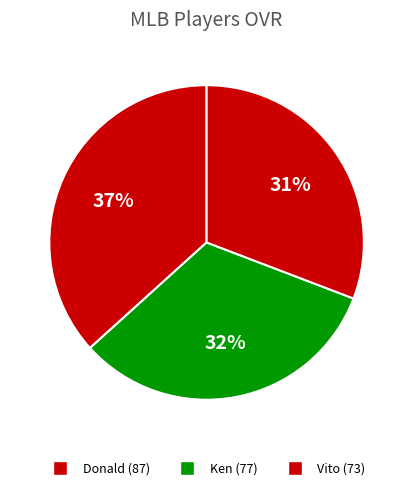

Is Ken the majority of the pie?

No